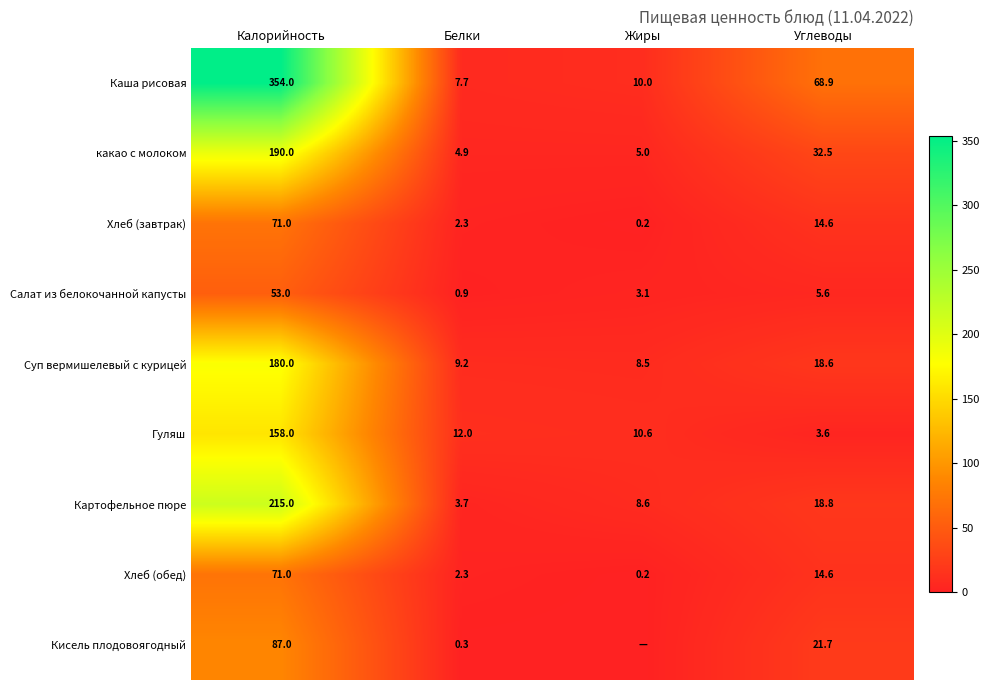

What is the difference between the maximum and minimum values in the Салат из белокочанной капусты series?

52.1